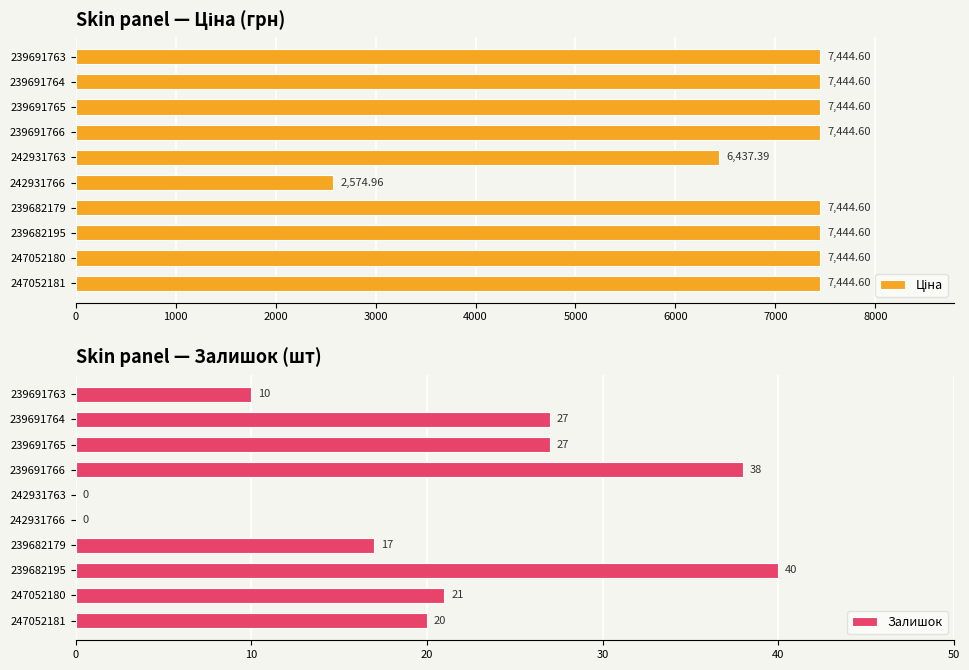

The Залишок series shows 18 at 239691764. True or false?

False